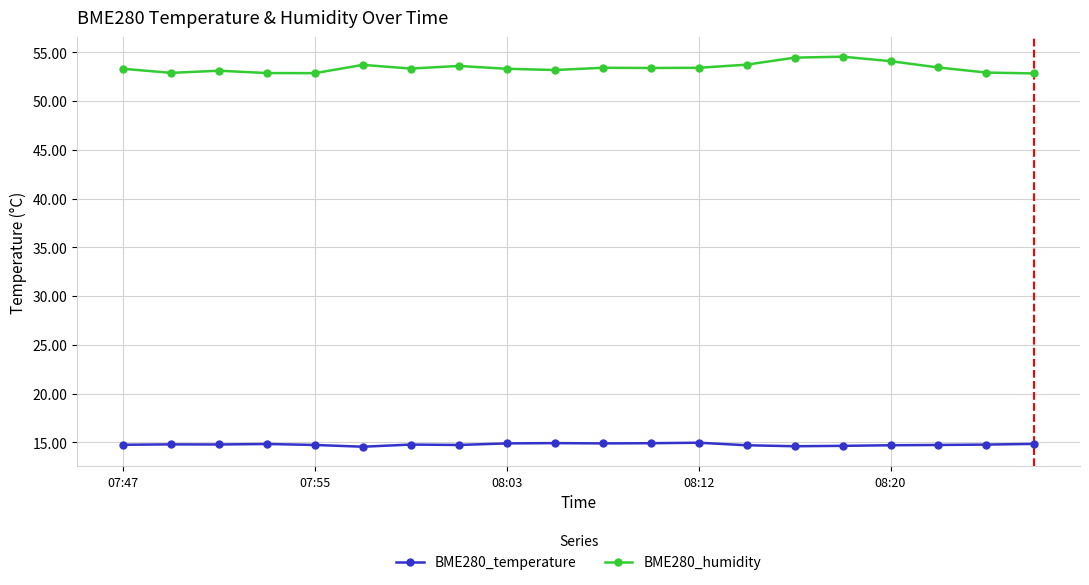

True or false: BME280_temperature has more than 0 points higher than both neighbors.

True